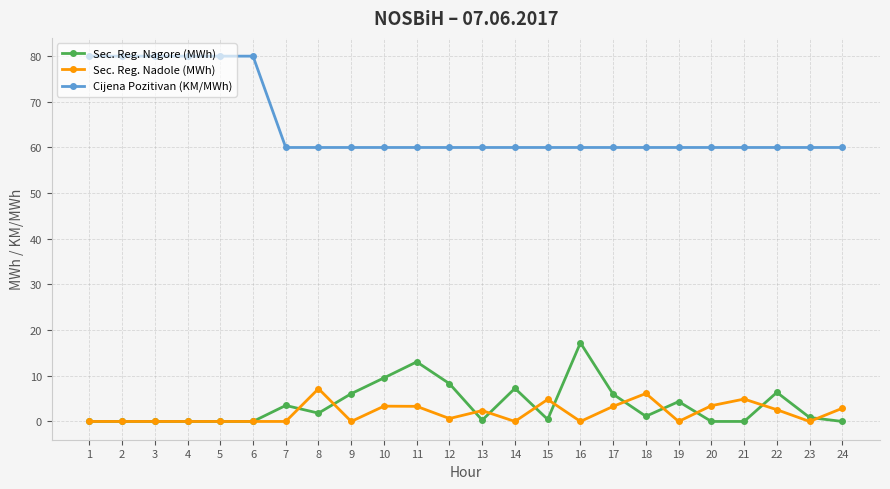

True or false: Sec. Reg. Nagore (MWh) has more than 1 points higher than both neighbors.

True